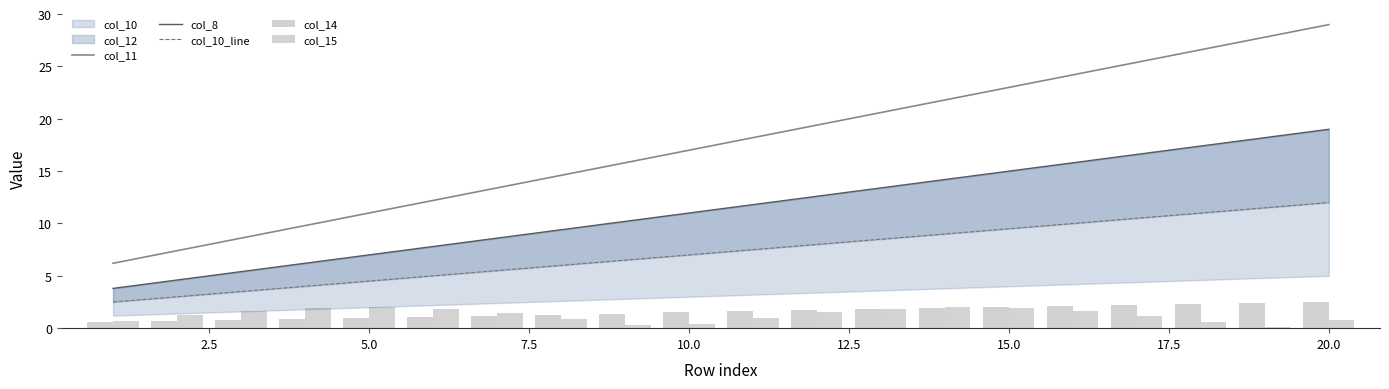

Does the chart contain any negative values?

No